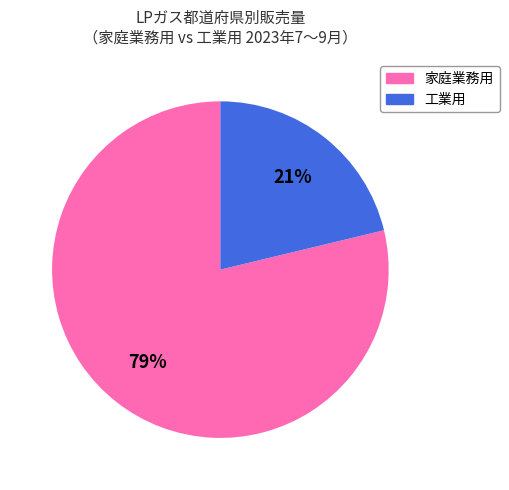

To the nearest percent, what is the average slice percentage?

50%